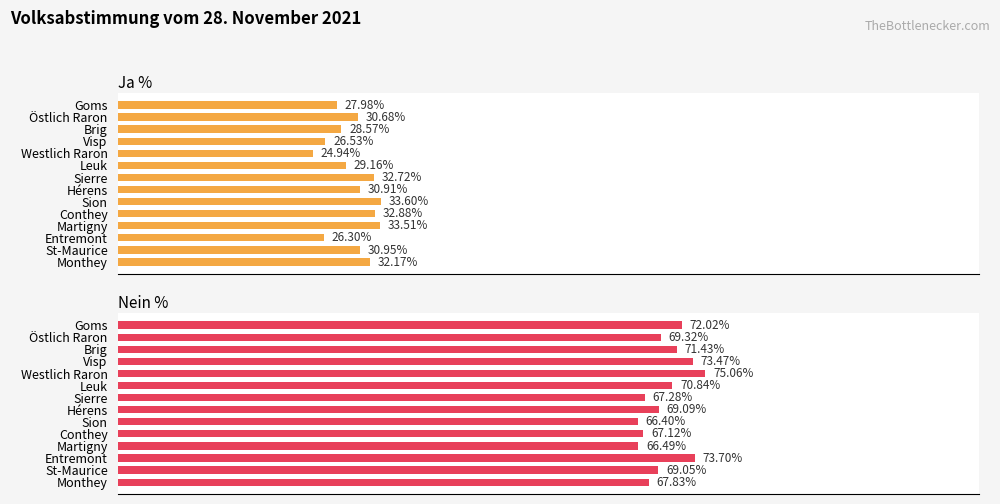

What is the value of the Nein % bar at the 1st from the left?

72.0